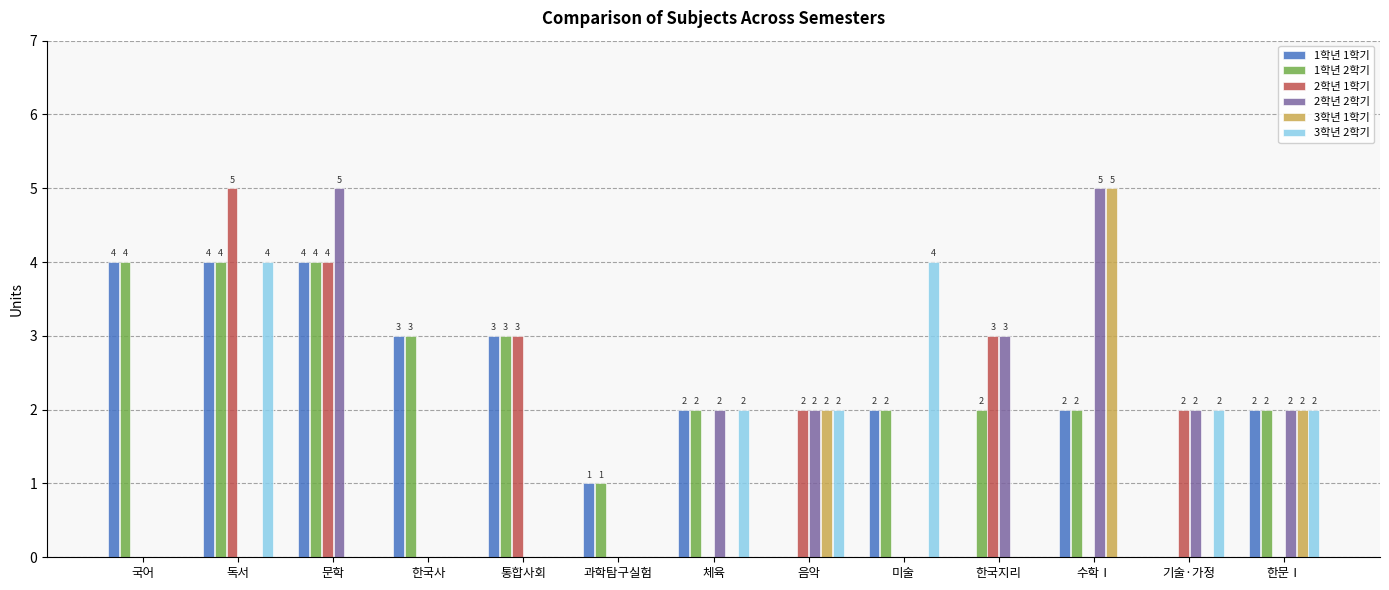

What is the approximate value of 1학년 1학기 at 한국사?

3